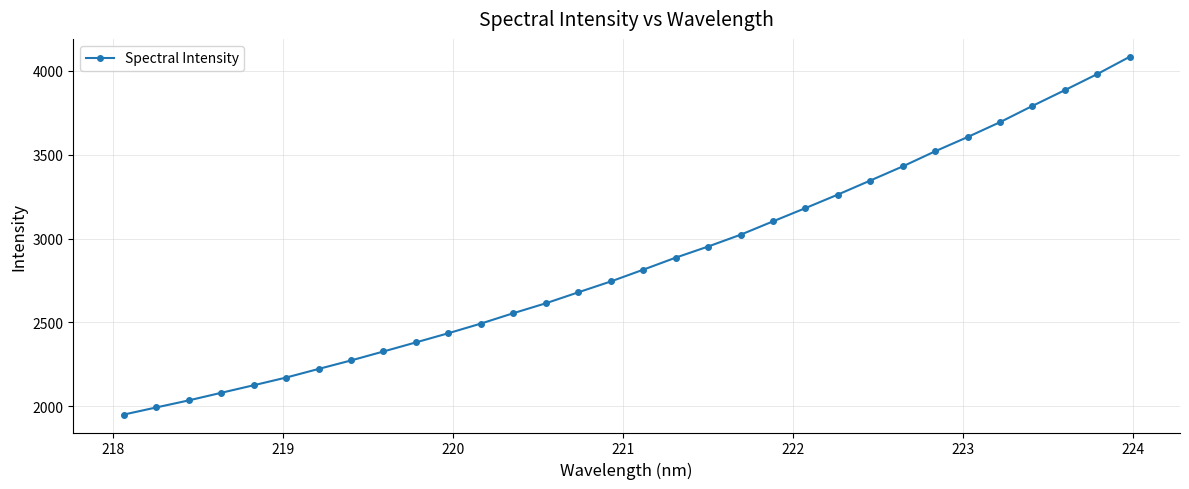

What is the value of the 16th point from the left?

2743.7